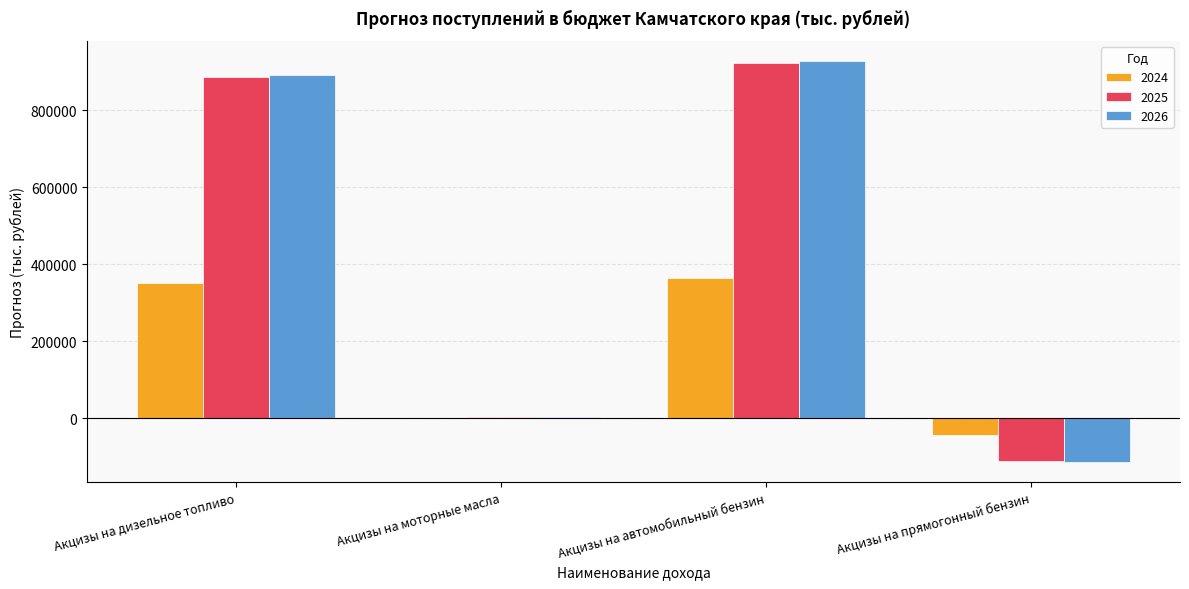

Is the value of 2026 at Акцизы на дизельное топливо greater than the value of 2025 at Акцизы на прямогонный бензин?

Yes